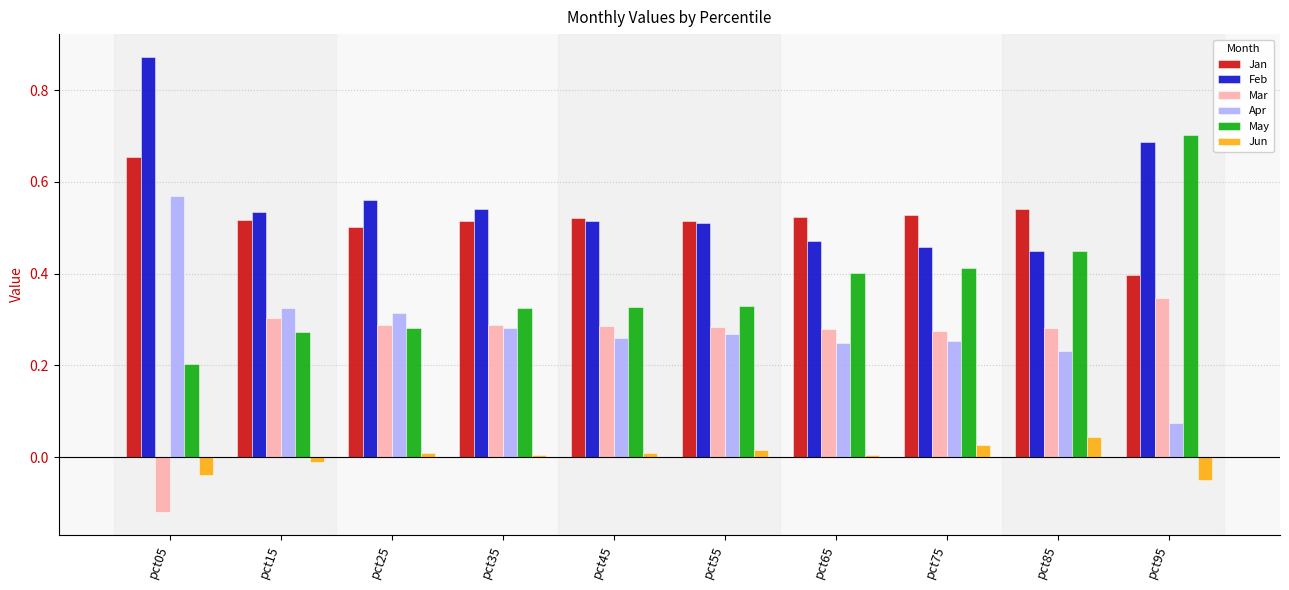

List the series in order of their peak value, lowest first.

Jun, Mar, Apr, Jan, May, Feb